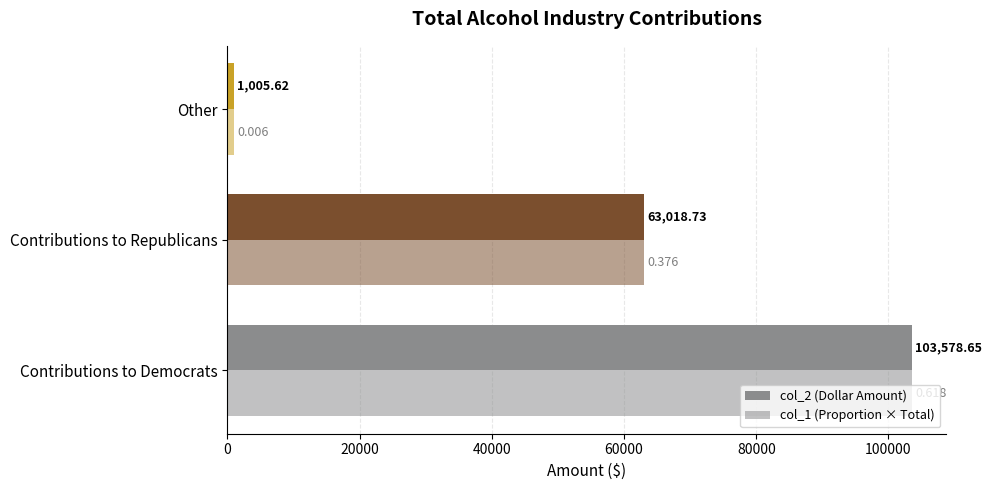

How many data points in col_2 (Dollar Amount) are above 63018?

2